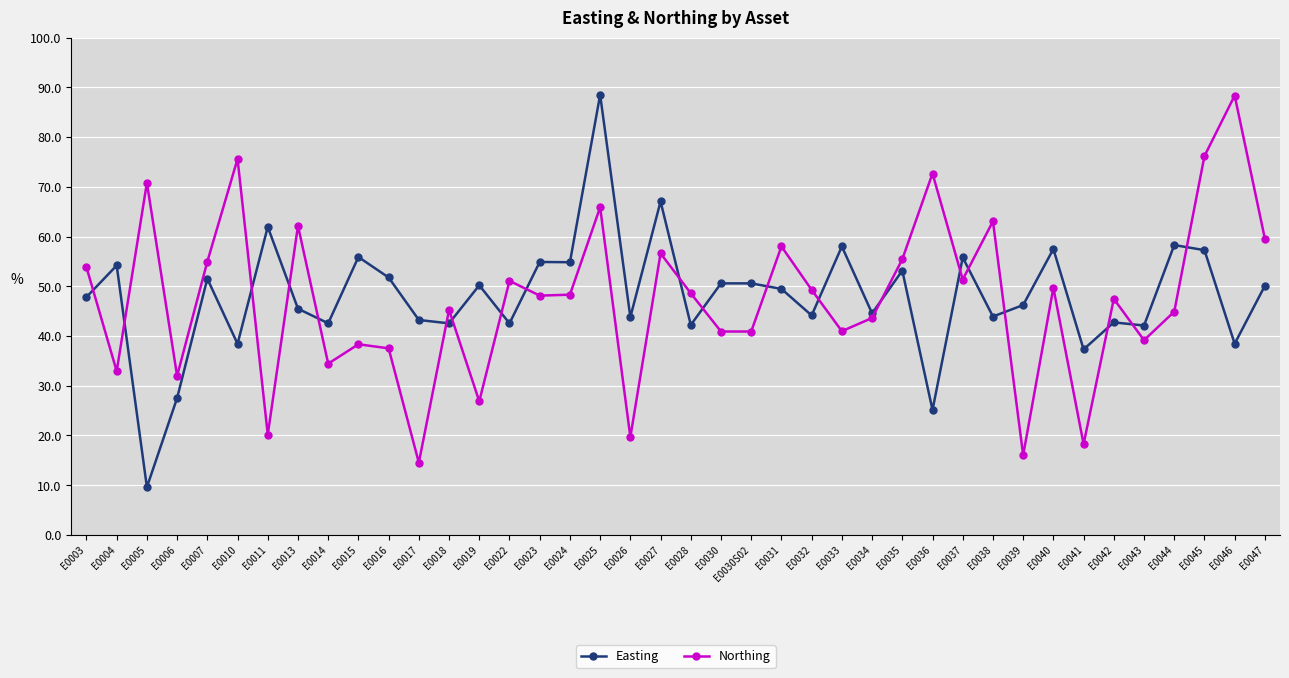

Does the chart display data point markers on the line(s)?

Yes